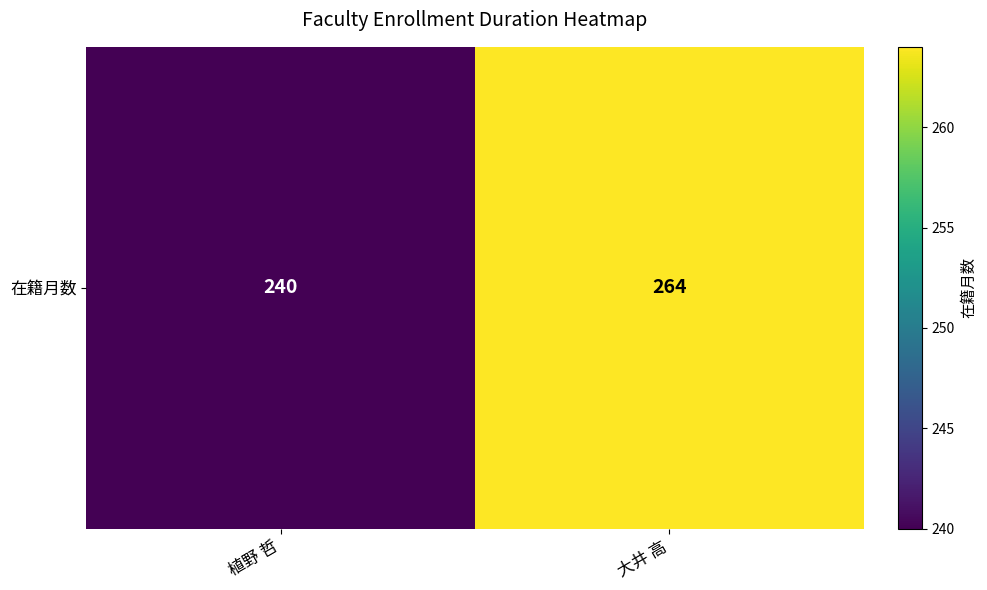

Which has a higher value, 植野 哲 or 大井 高?

大井 高